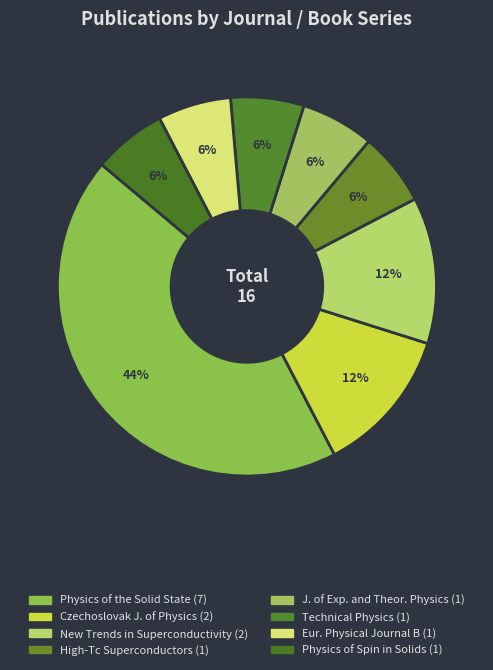

Is there a majority slice in this chart?

No